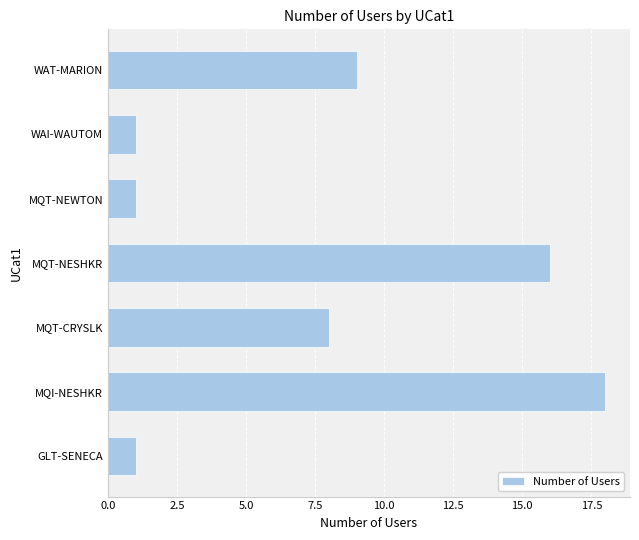

Reading top to bottom, list all the values displayed in this chart.

WAT-MARION=9	WAI-WAUTOM=1	MQT-NEWTON=1	MQT-NESHKR=16	MQT-CRYSLK=8	MQI-NESHKR=18	GLT-SENECA=1